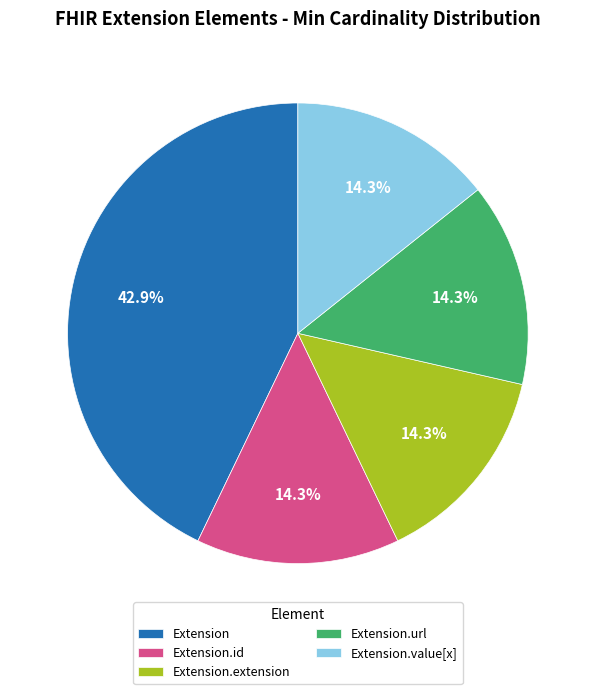

Combined, what portion of the pie is Extension.id and Extension.value[x]?

28.6%